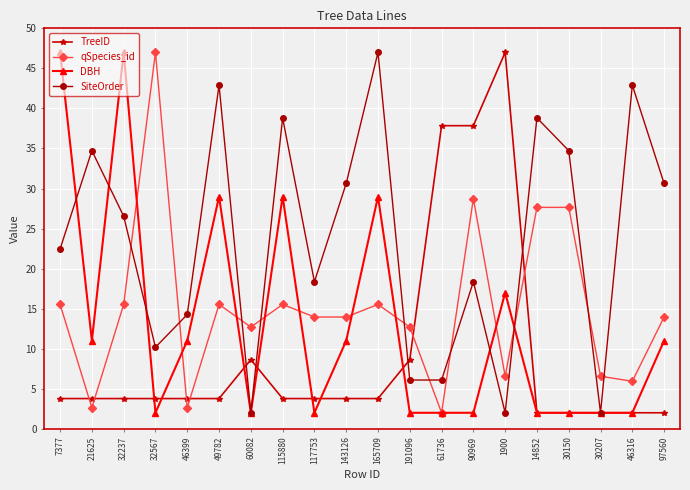

Does the chart display data point markers on the line(s)?

Yes